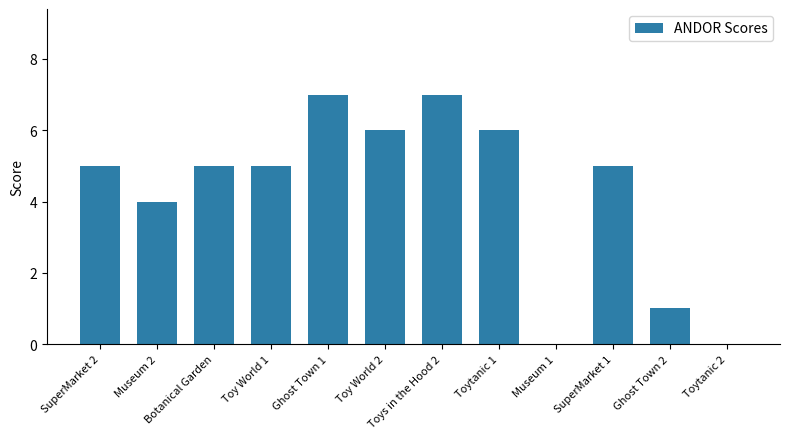

The chart shows a value of 7 at Ghost Town 1. True or false?

True